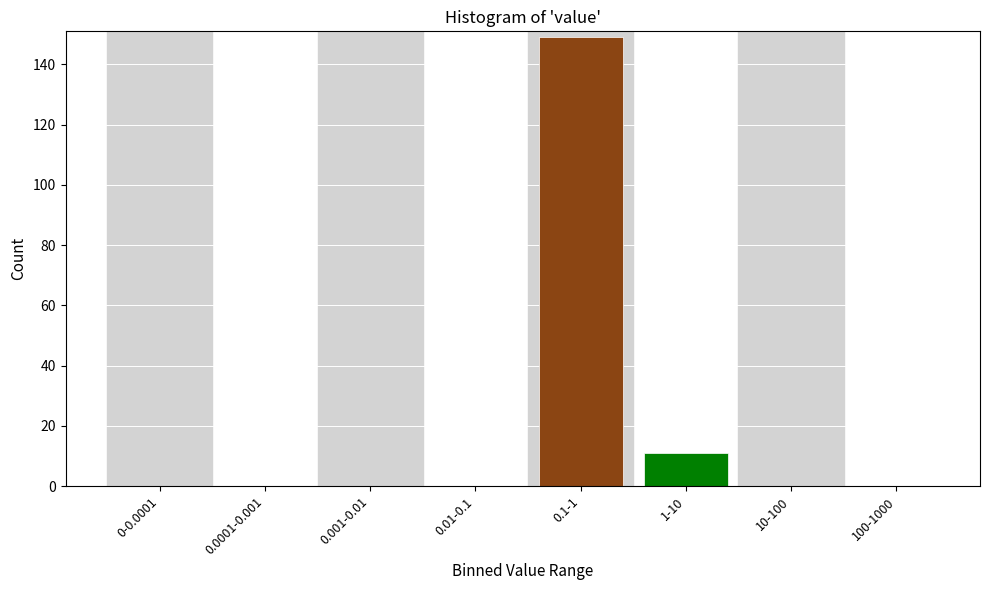

Reading right to left, transcribe all the data shown in this chart.

100-1000=0	10-100=0	1-10=11	0.1-1=149	0.01-0.1=0	0.001-0.01=0	0.0001-0.001=0	0-0.0001=0